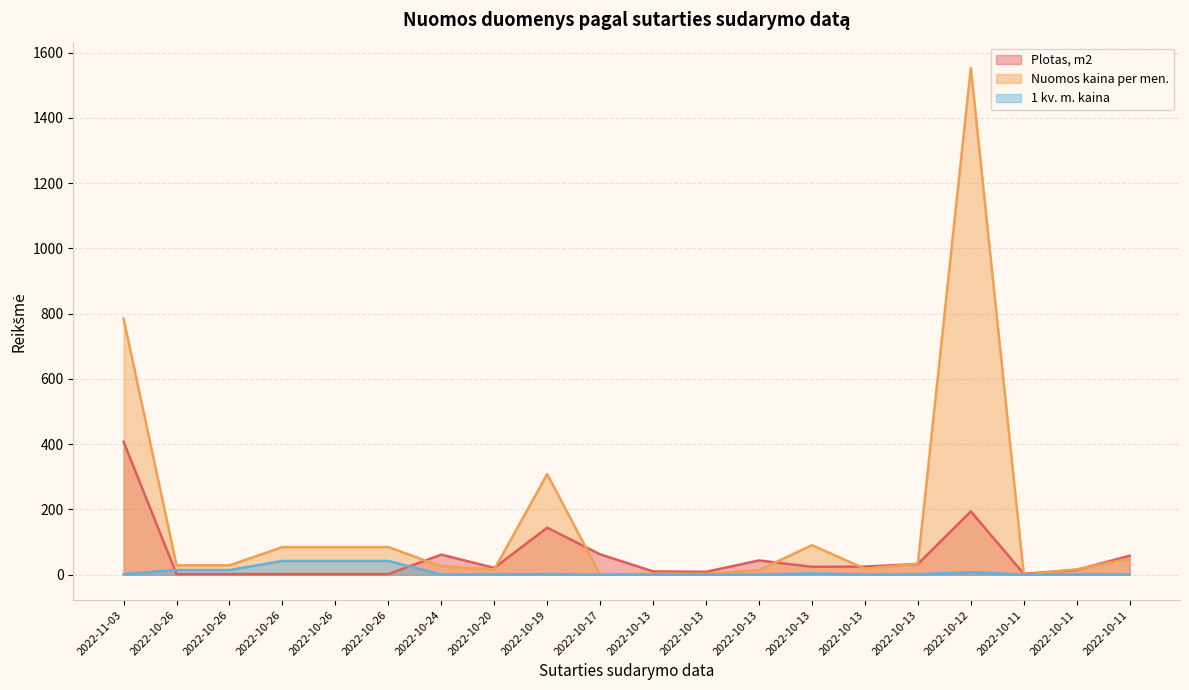

What is the maximum value shown in the chart?

1552.9